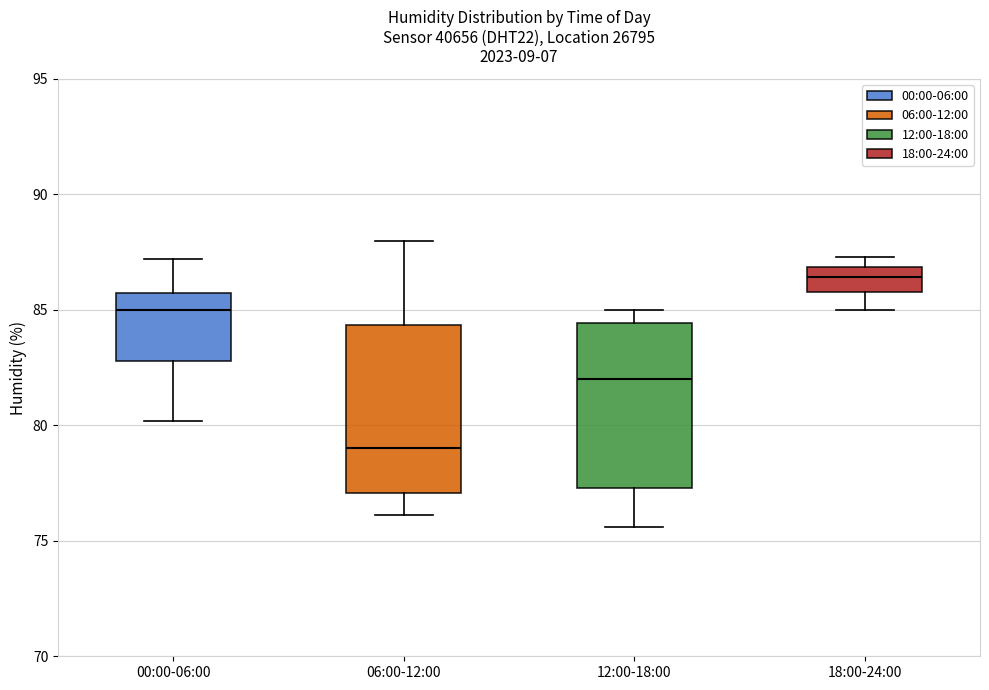

Reading left to right, read every box against the y-axis: the position of its median line, the range the box covers, and the ends of its whiskers. The values are not printed on the chart, so give them approximately, as read against the axis.

00:00-06:00: median 85.0, box 83.0 to 85.5, whiskers 80.0 to 87.0
06:00-12:00: median 79.0, box 77.0 to 84.5, whiskers 76.0 to 88.0
12:00-18:00: median 82.0, box 77.5 to 84.5, whiskers 75.5 to 85.0
18:00-24:00: median 86.5, box 86.0 to 87.0, whiskers 85.0 to 87.5